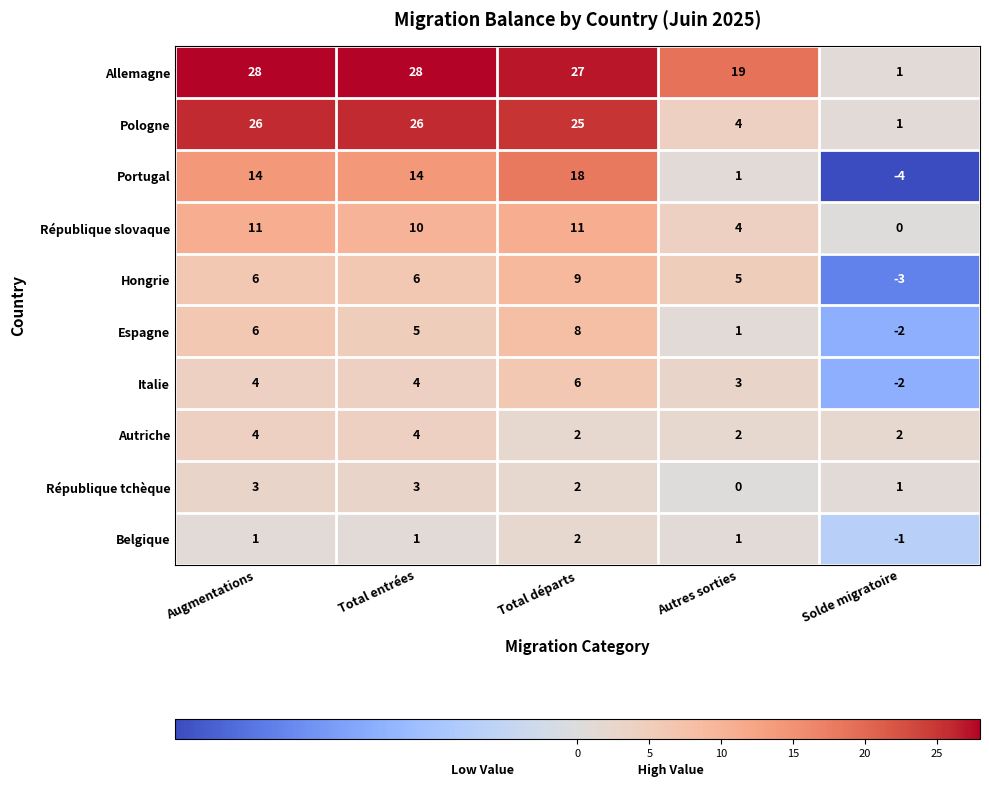

What is the average value of the Autriche series?

3